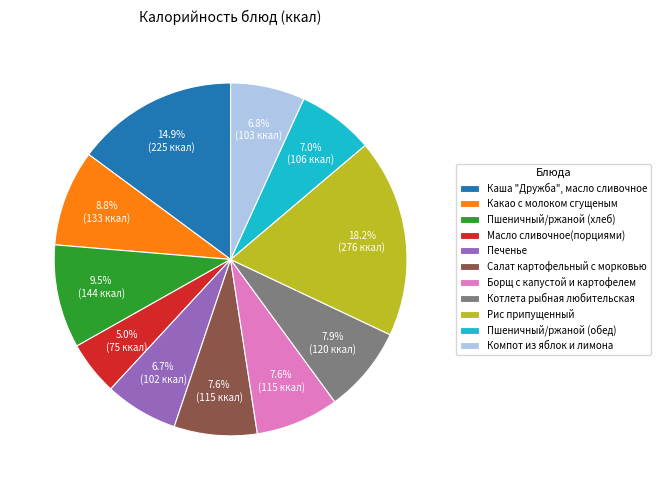

Which slice is the largest?

Рис припущенный